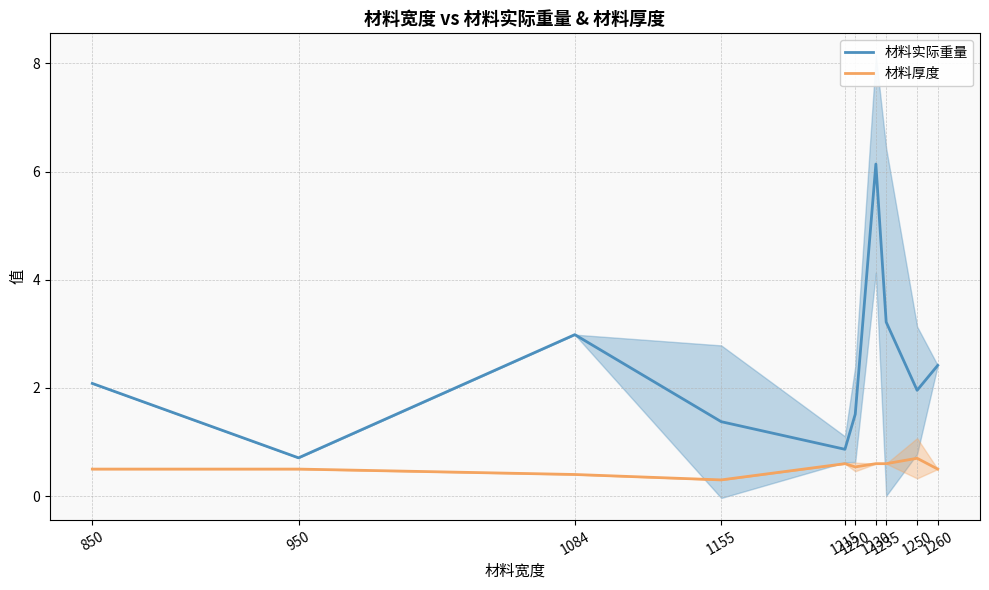

Between 850 and 1084, which series saw the biggest shift?

材料实际重量